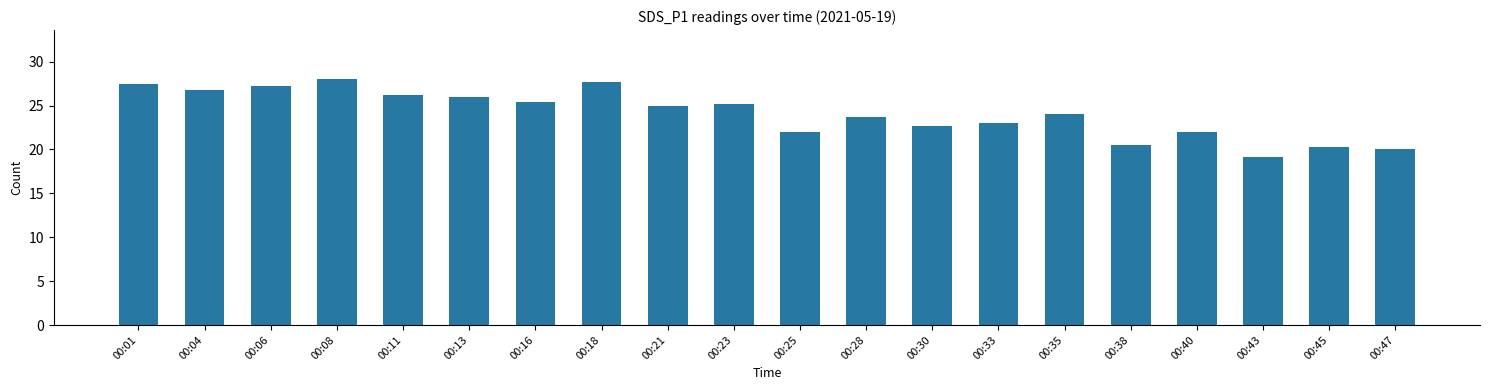

What is the value of the 20th bar from the left?

20.1